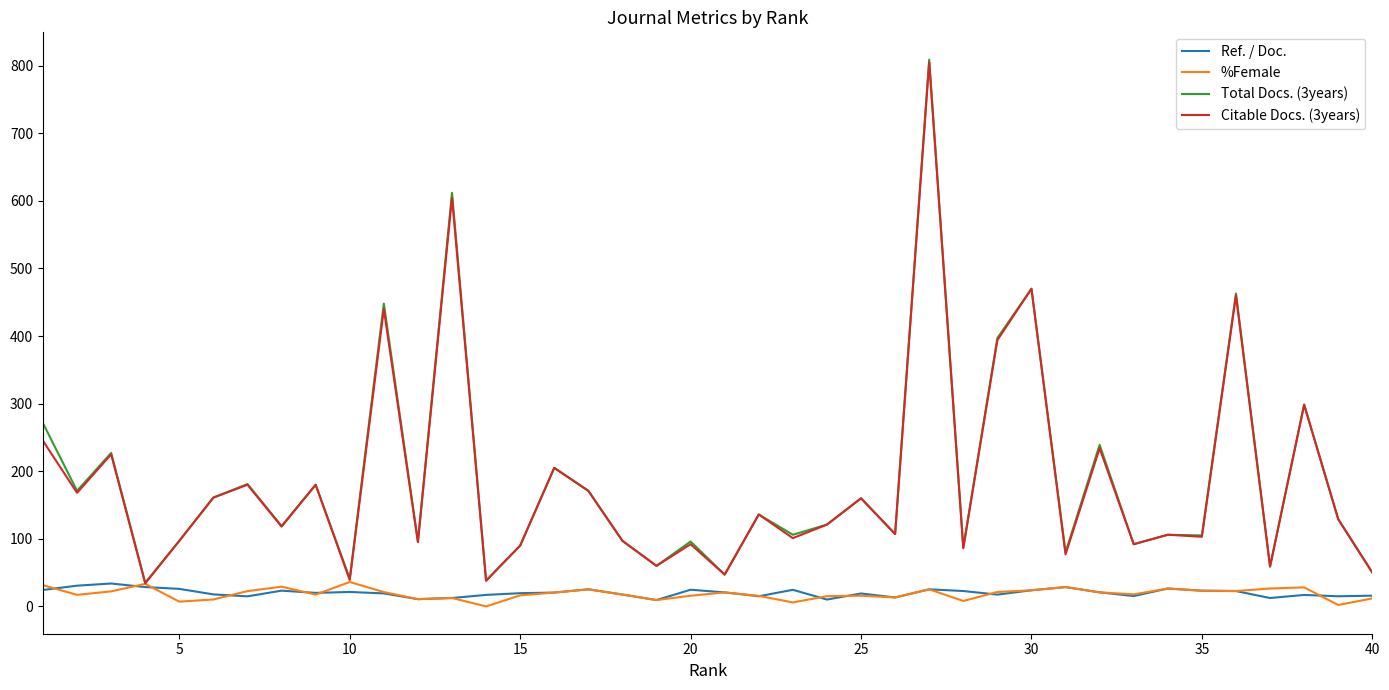

Which series has the widest spread of values?

Total Docs. (3years)